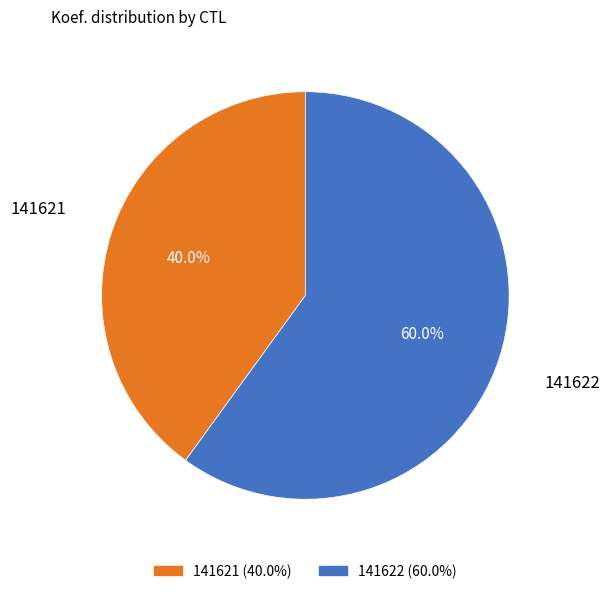

To the nearest percent, what percentage of the pie is 141622?

60%